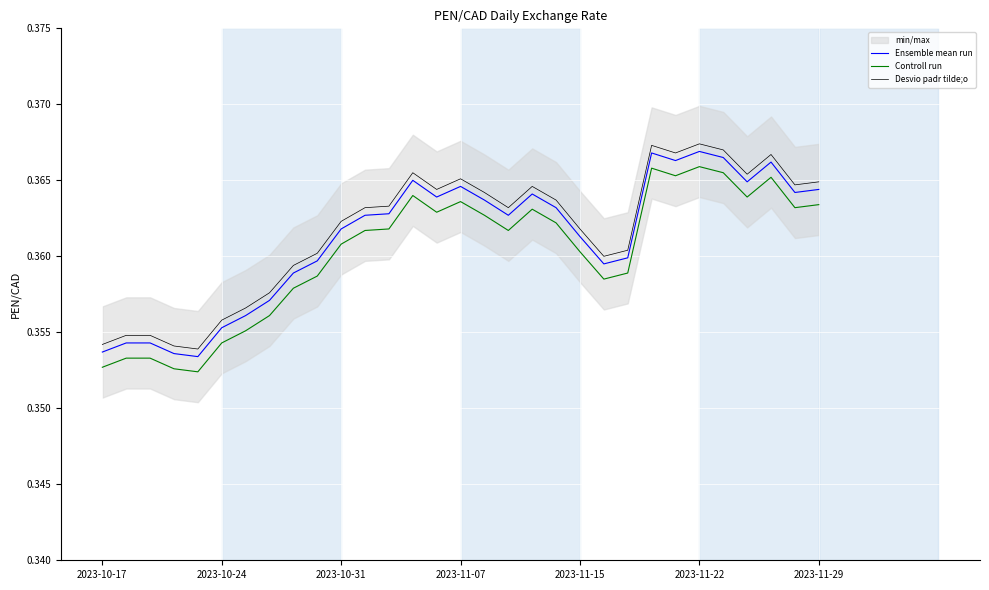

True or false: Ensemble mean run and Controll run cross at least once.

False